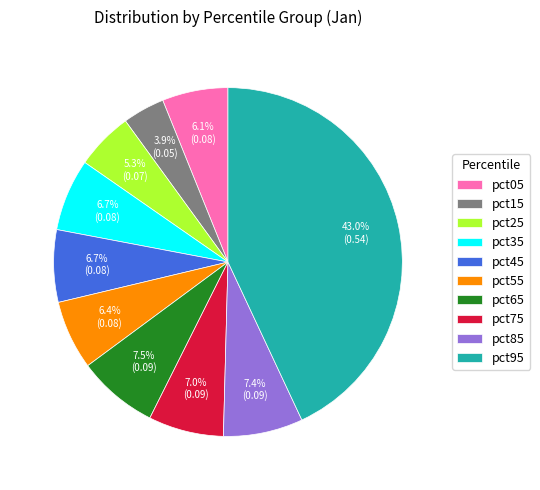

To the nearest percent, what is the difference between the pct85 and pct35 slice percentages?

1%